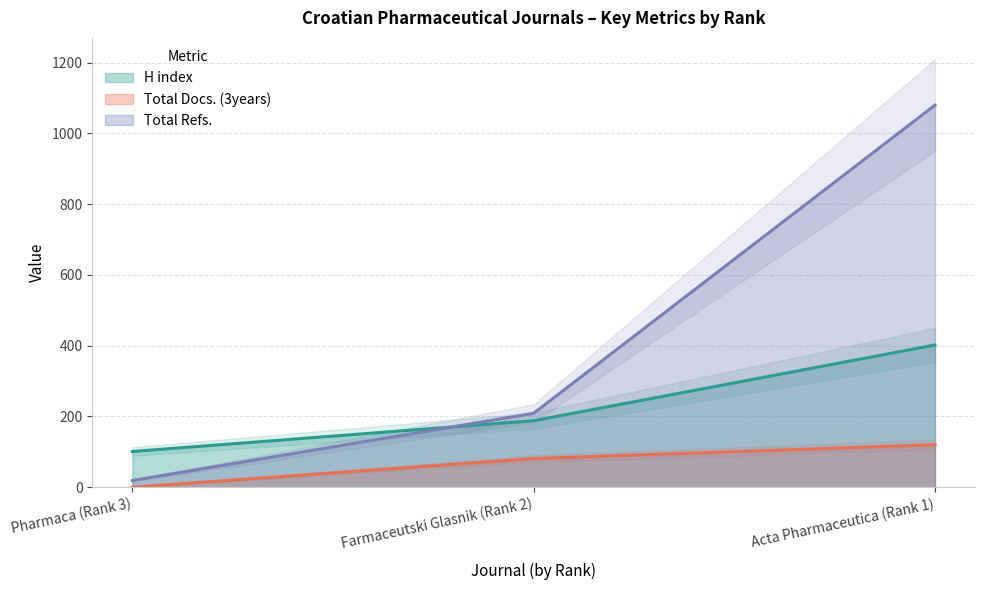

What is the label of the 3rd point from the right?

Pharmaca (Rank 3)